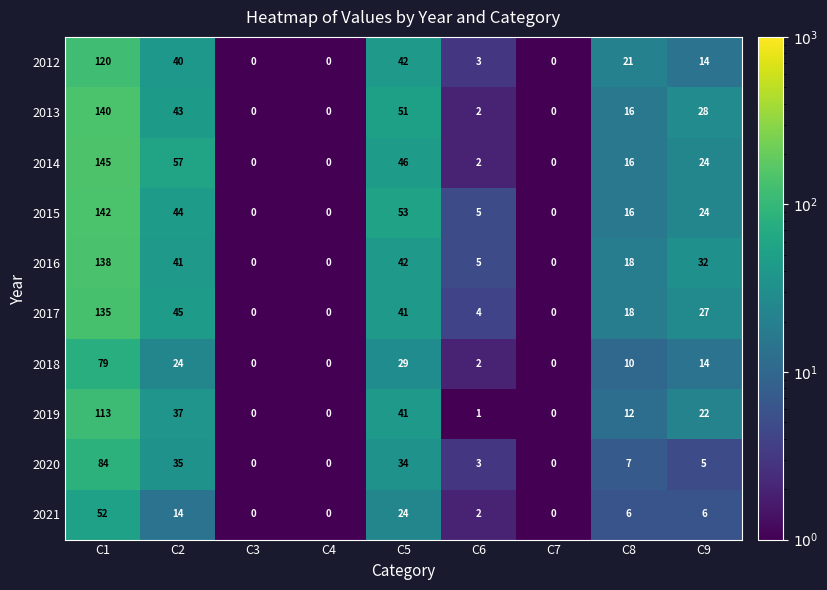

What is the approximate value of 2013 at C8?

16